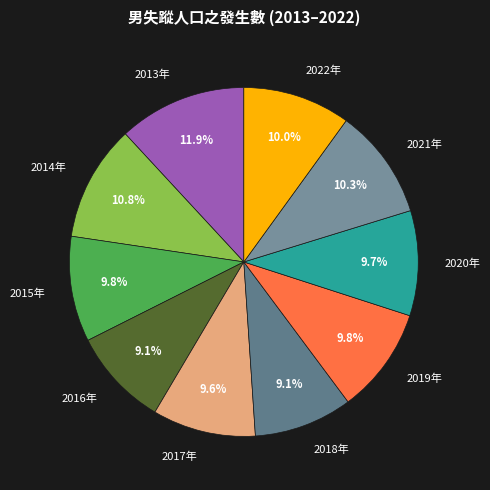

How many slices are in this pie chart?

10